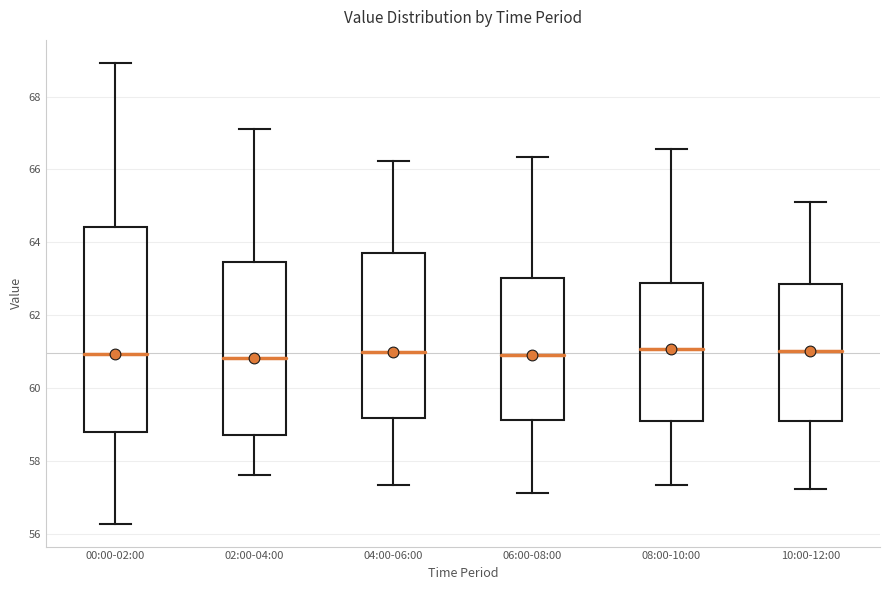

Reading left to right, read every box against the y-axis: the position of its median line, the range the box covers, and the ends of its whiskers. The values are not printed on the chart, so give them approximately, as read against the axis.

00:00-02:00: median 61.0, box 58.8 to 64.4, whiskers 56.2 to 69.0
02:00-04:00: median 60.8, box 58.8 to 63.4, whiskers 57.6 to 67.2
04:00-06:00: median 61.0, box 59.2 to 63.6, whiskers 57.4 to 66.2
06:00-08:00: median 60.8, box 59.2 to 63.0, whiskers 57.2 to 66.4
08:00-10:00: median 61.0, box 59.0 to 62.8, whiskers 57.4 to 66.6
10:00-12:00: median 61.0, box 59.0 to 62.8, whiskers 57.2 to 65.2